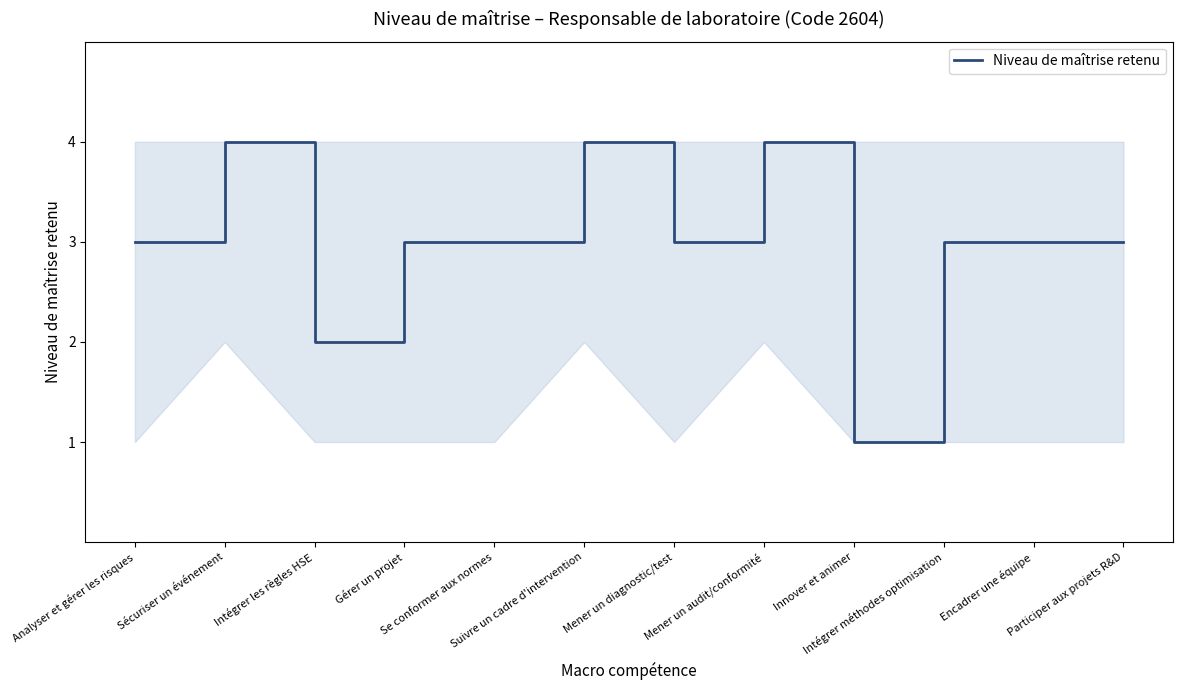

What is the maximum value shown in the chart?

4